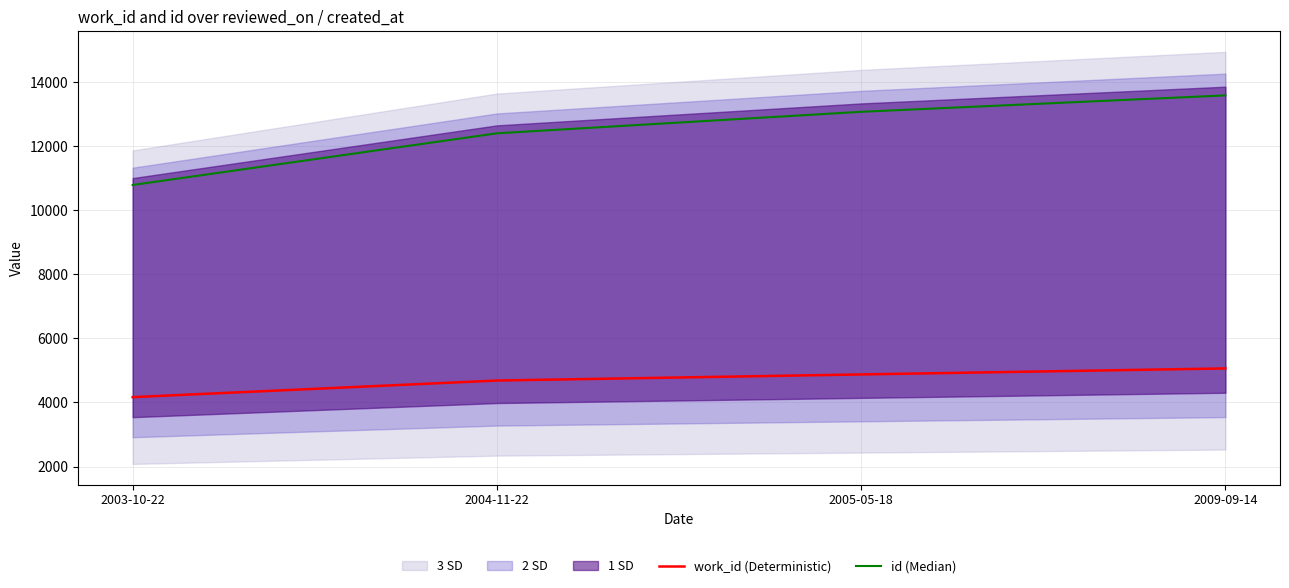

Which label corresponds to the largest value in the chart?

2009-09-14